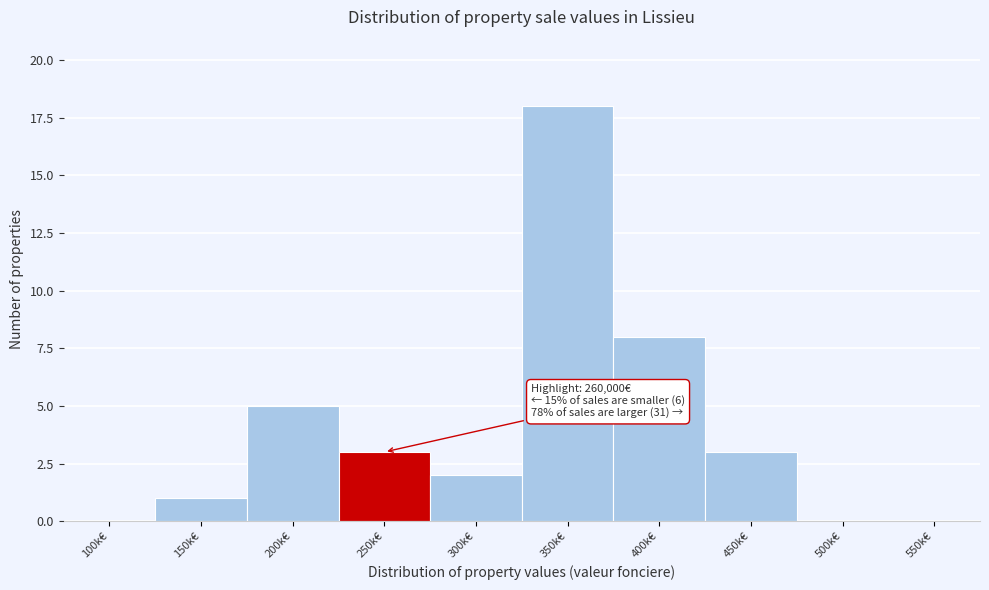

Reading left to right, what are all the values shown in this chart?

100k€=0	150k€=1	200k€=5	250k€=3	300k€=2	350k€=18	400k€=8	450k€=3	500k€=0	550k€=0